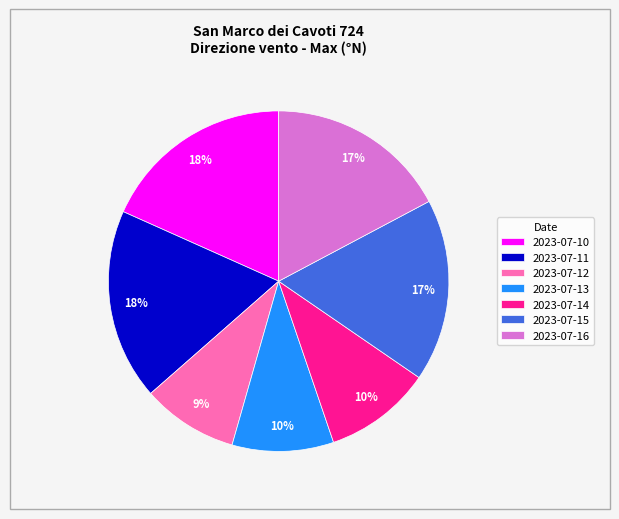

Is it true that 2023-07-16 is 17% of the pie?

True